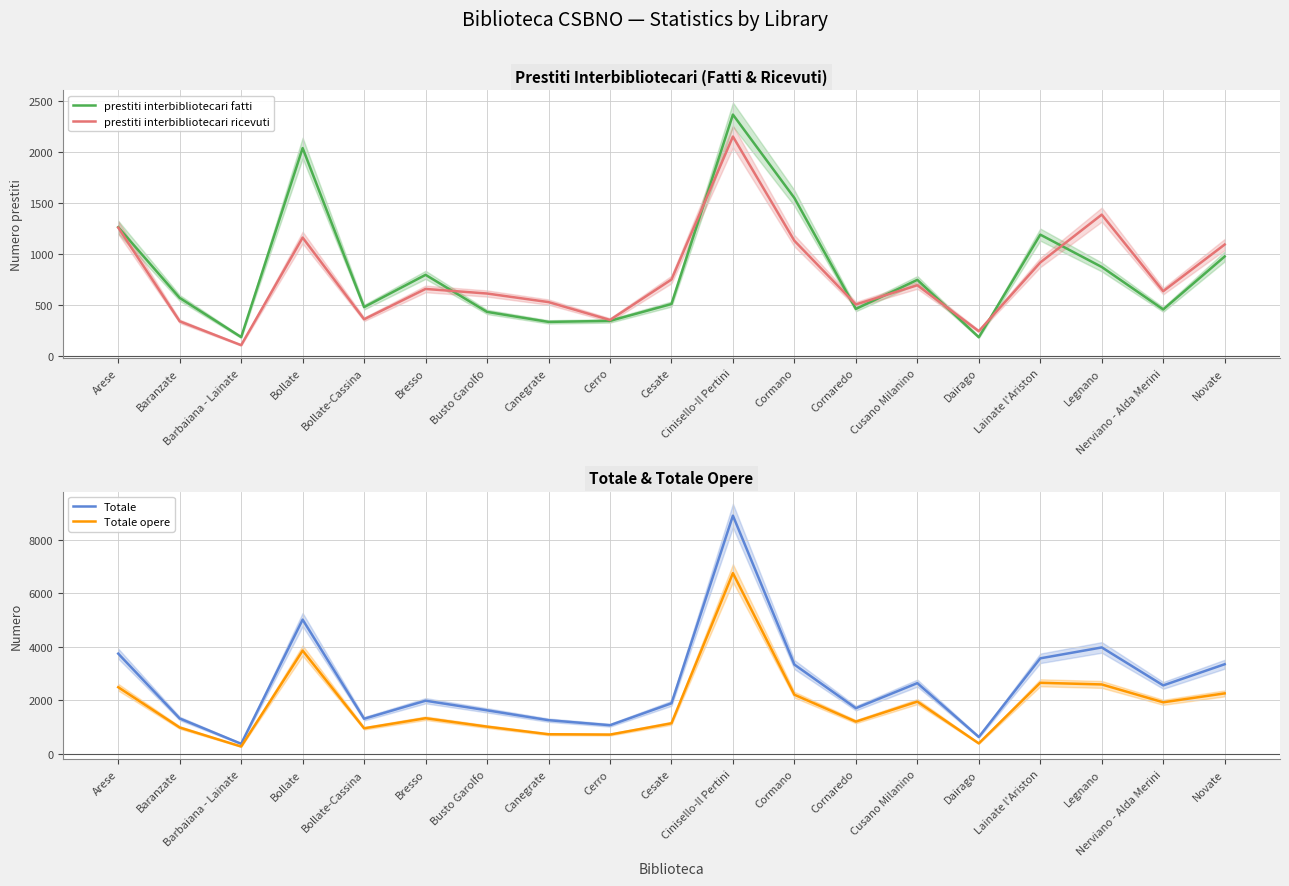

Is the value of Totale at Bollate greater than the value of Totale opere at Bollate?

Yes